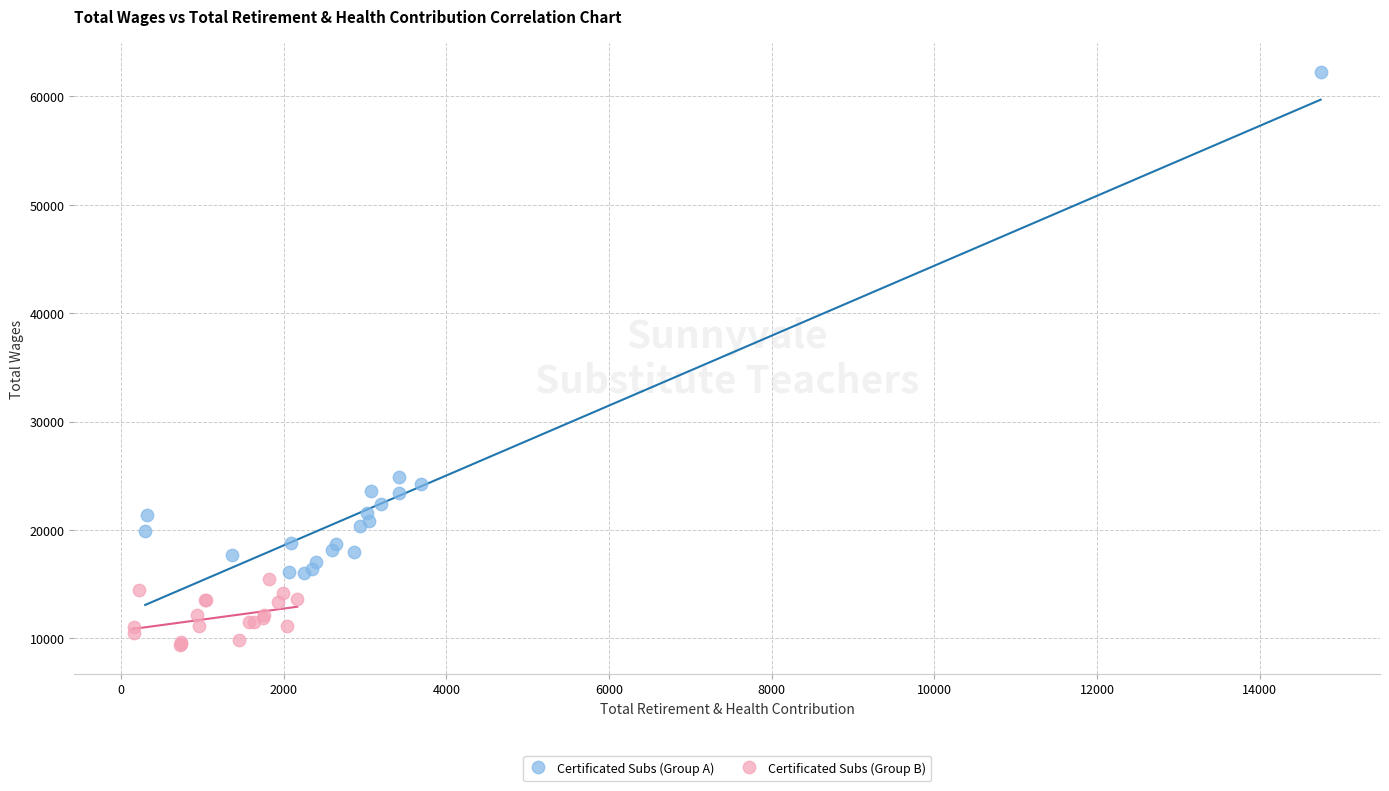

Which series contains the lowest Y value?

Certificated Subs (Group B)